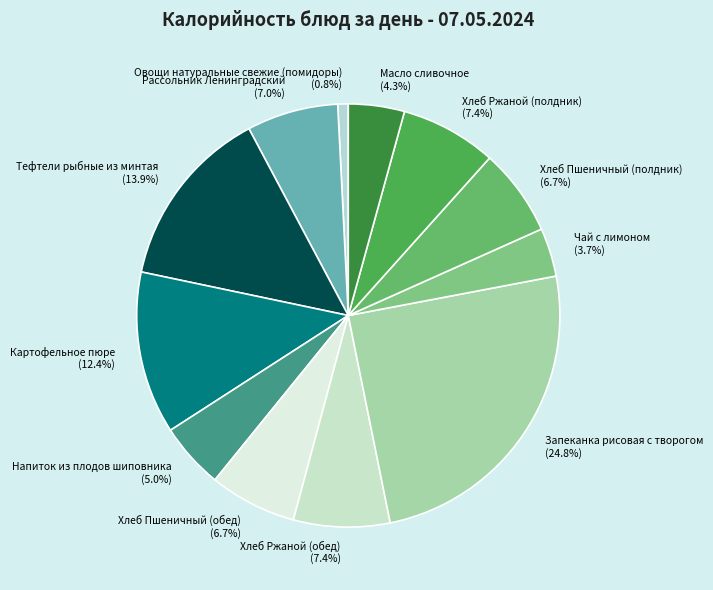

To the nearest percent, what percentage of the pie is Масло сливочное?

4%